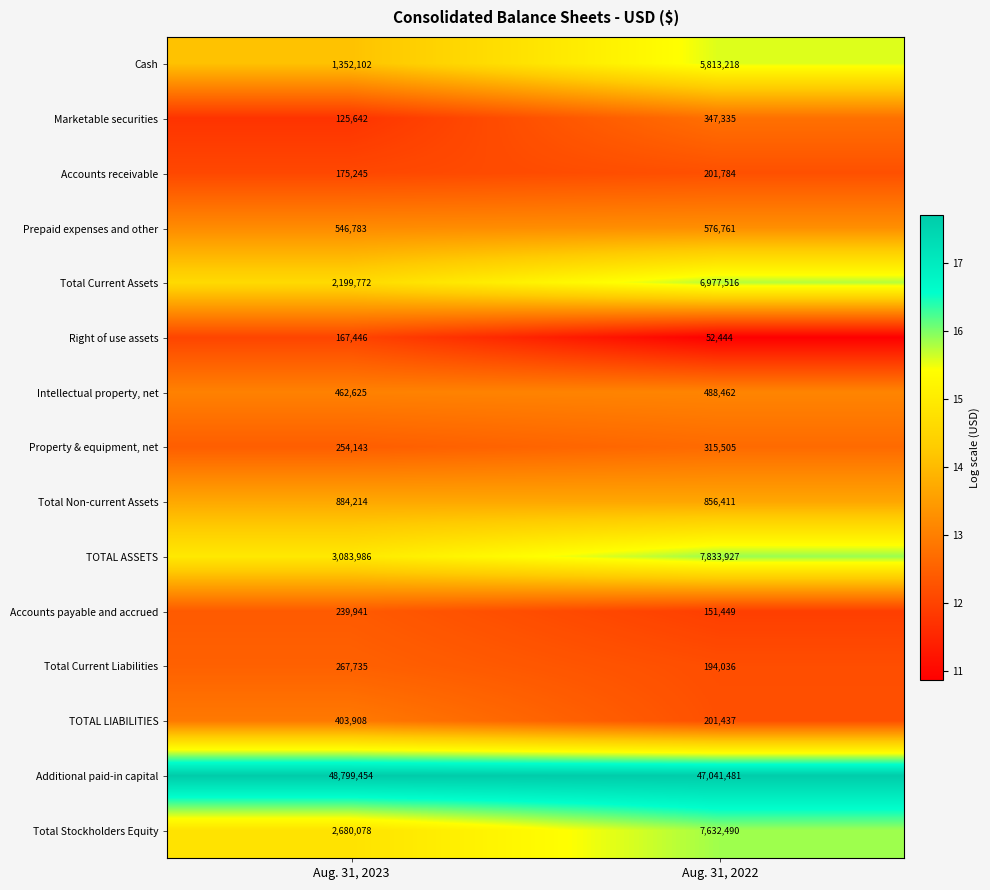

At which label does Right of use assets reach its minimum?

Aug. 31, 2022